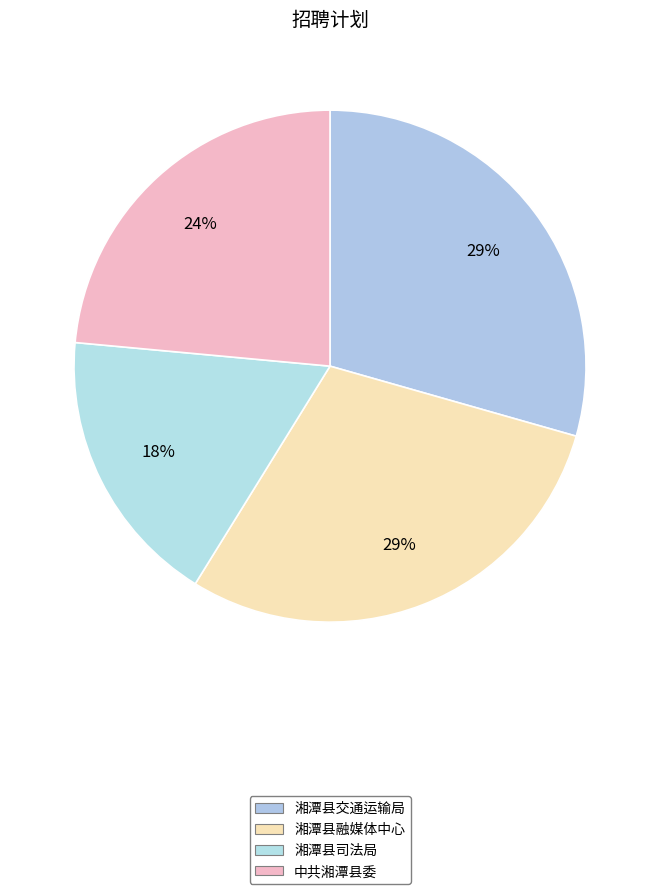

What percentage do 中共湘潭县委 and 湘潭县交通运输局 together represent?

52.9%